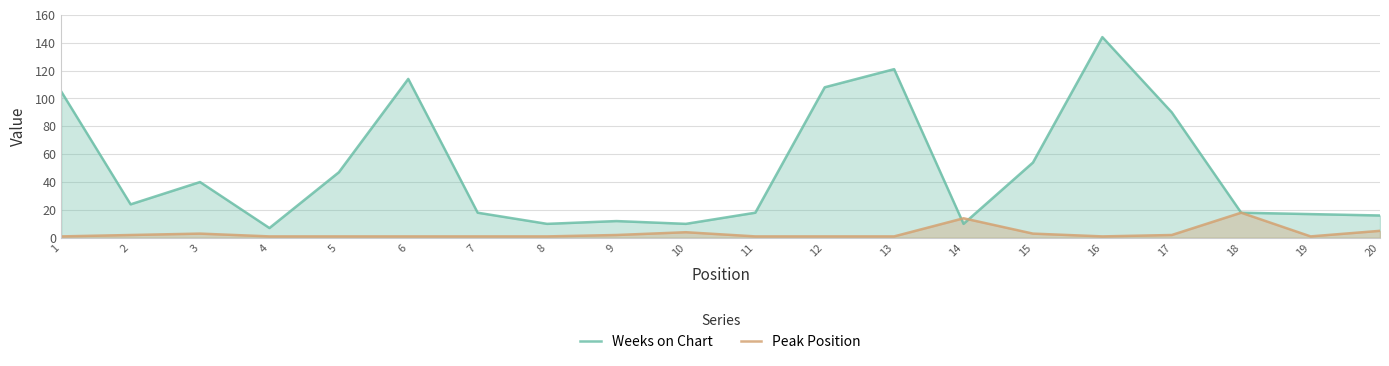

At which category is the sum across all series the highest?

16